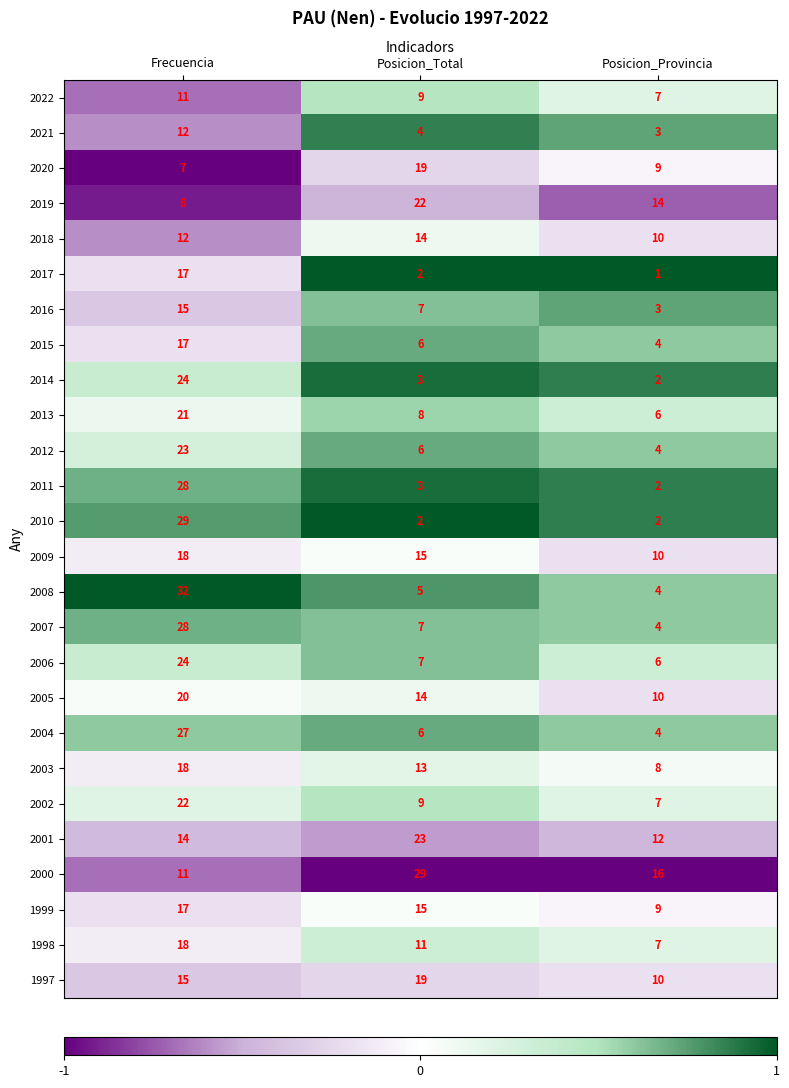

List the labels in order of 2002 value, largest first.

Frecuencia, Posicion_Total, Posicion_Provincia